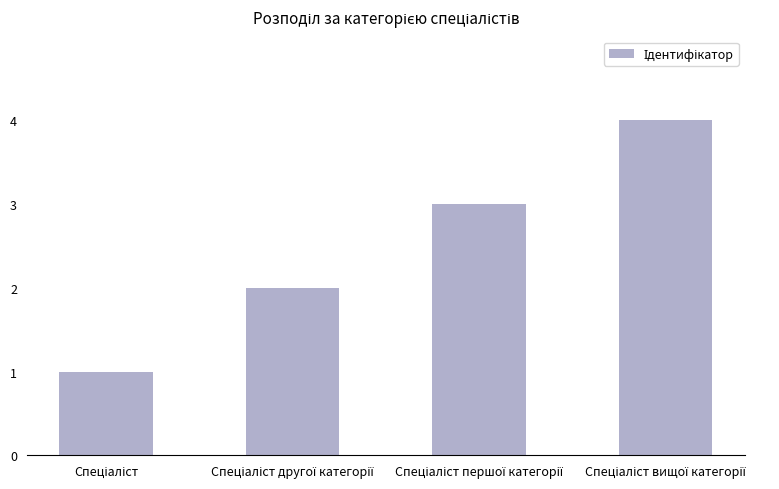

How many data points does each series have?

4